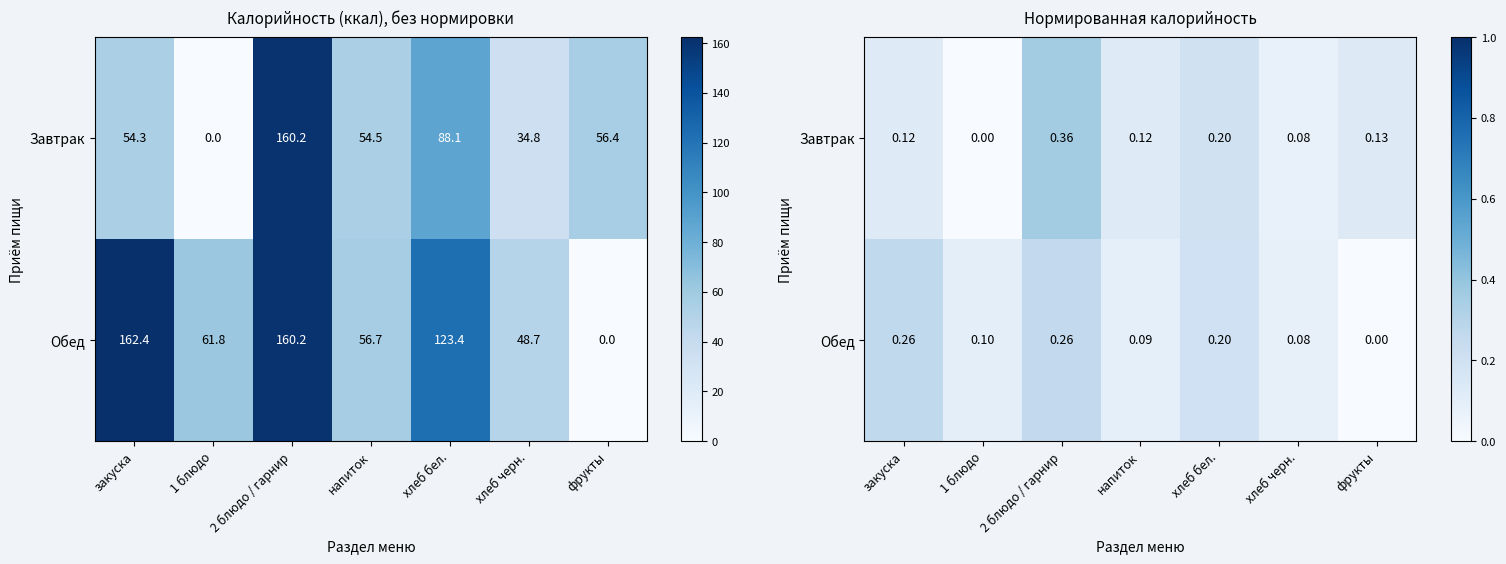

The value of Обед at 1 блюдо is 0.0. True or false?

False